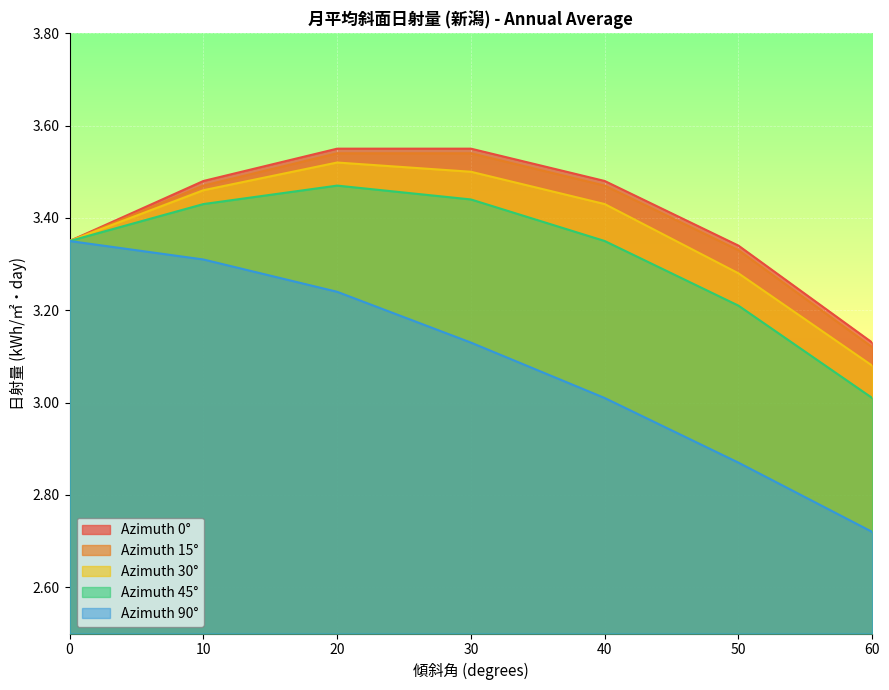

The Azimuth 30° series shows 3.4 at 0. True or false?

True